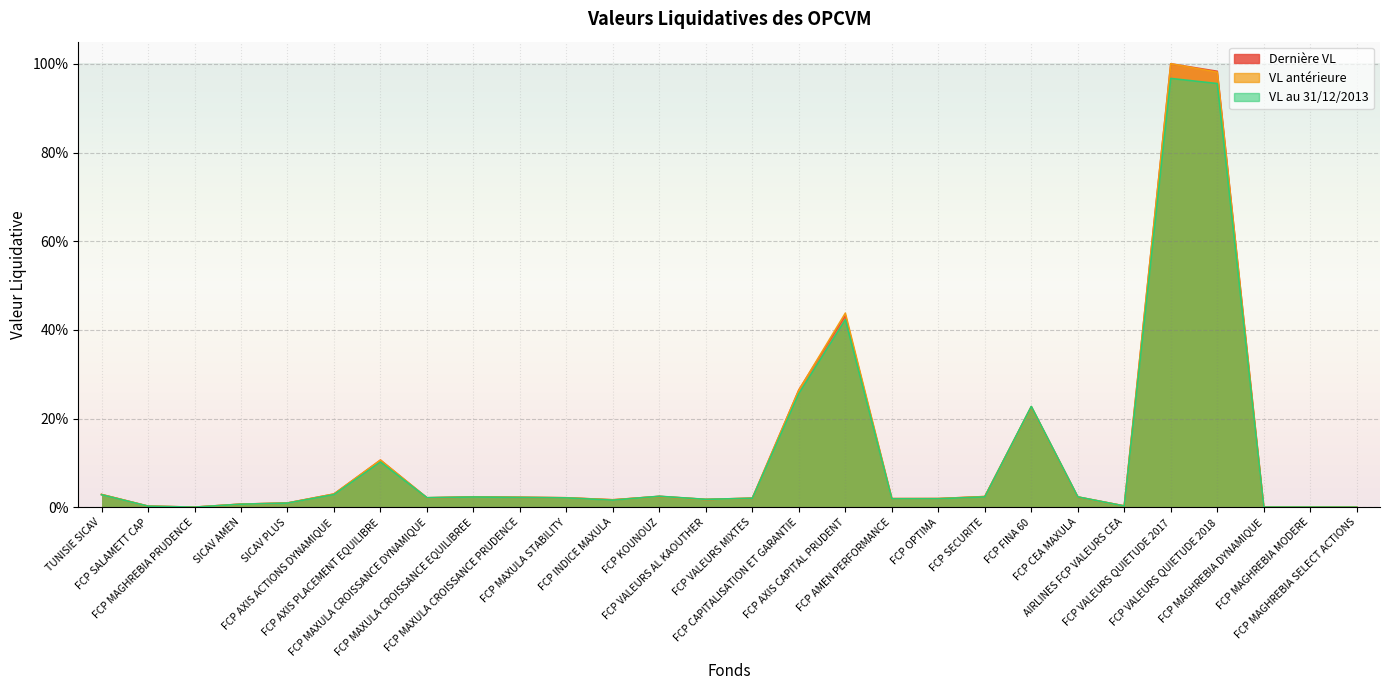

What is the sum of the VL au 31/12/2013 values at FCP VALEURS AL KAOUTHER and FCP SALAMETT CAP?

2.0